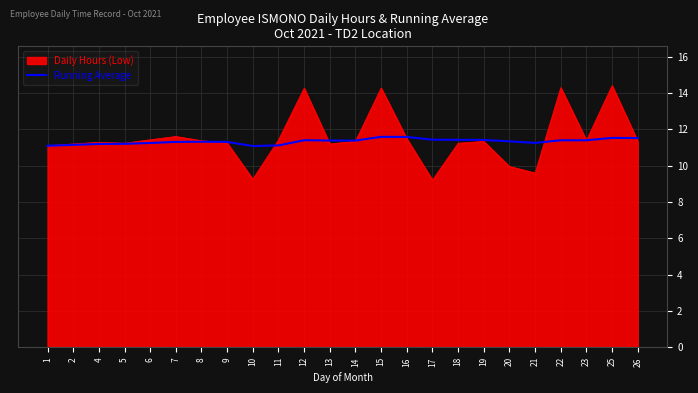

What is the total value across all series at 10?

20.3